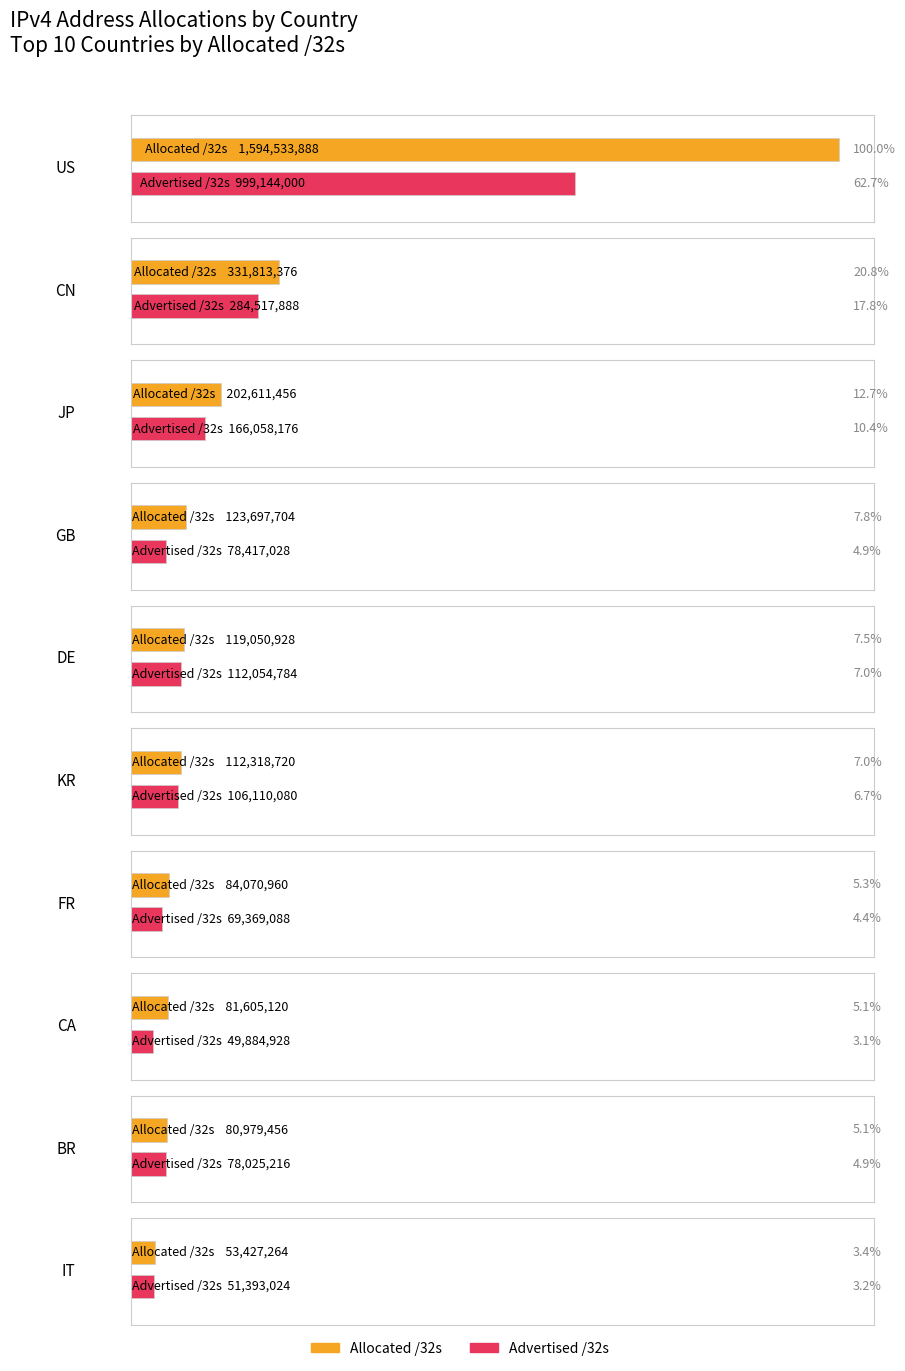

At which category is the sum across all series the highest?

US